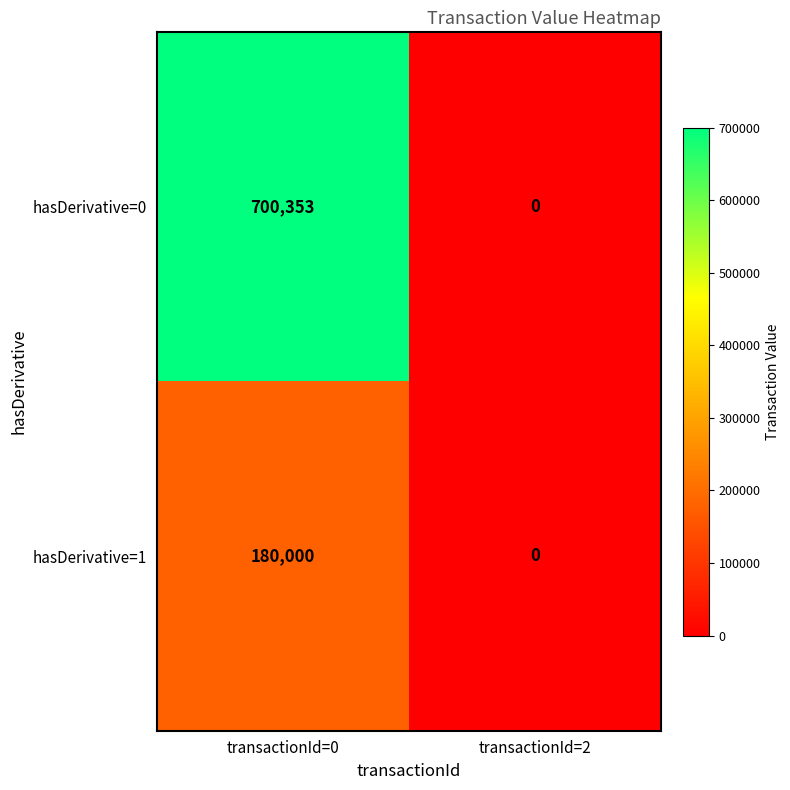

What is the total value across all series at transactionId=0?

880353